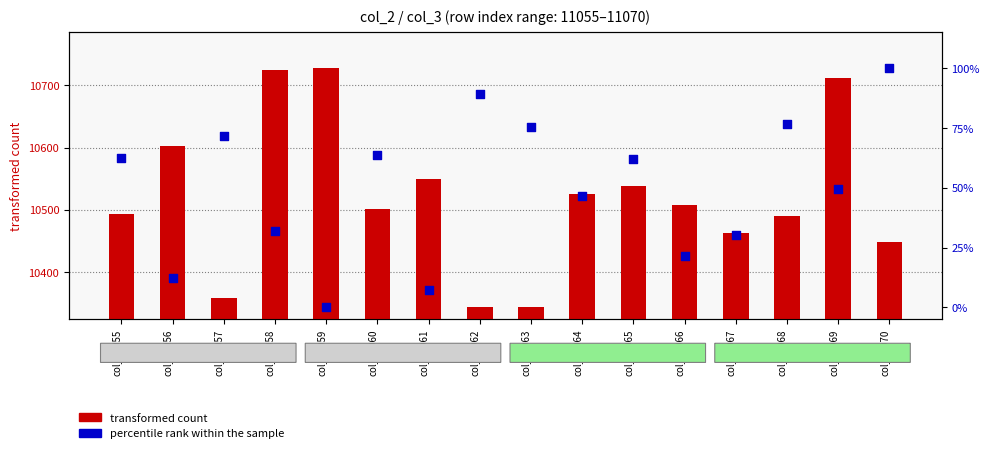

Which series has the largest Y range (max minus min)?

transformed count